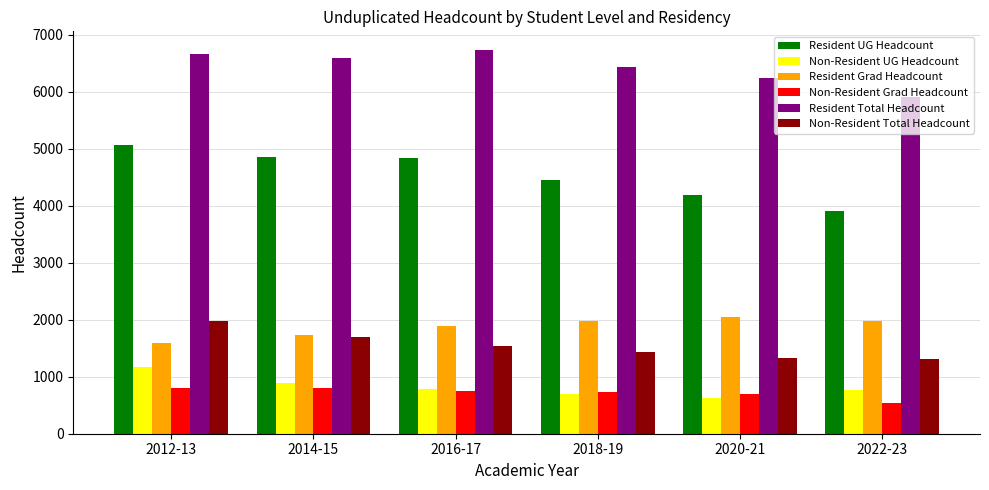

How many categories are shown in the chart?

6